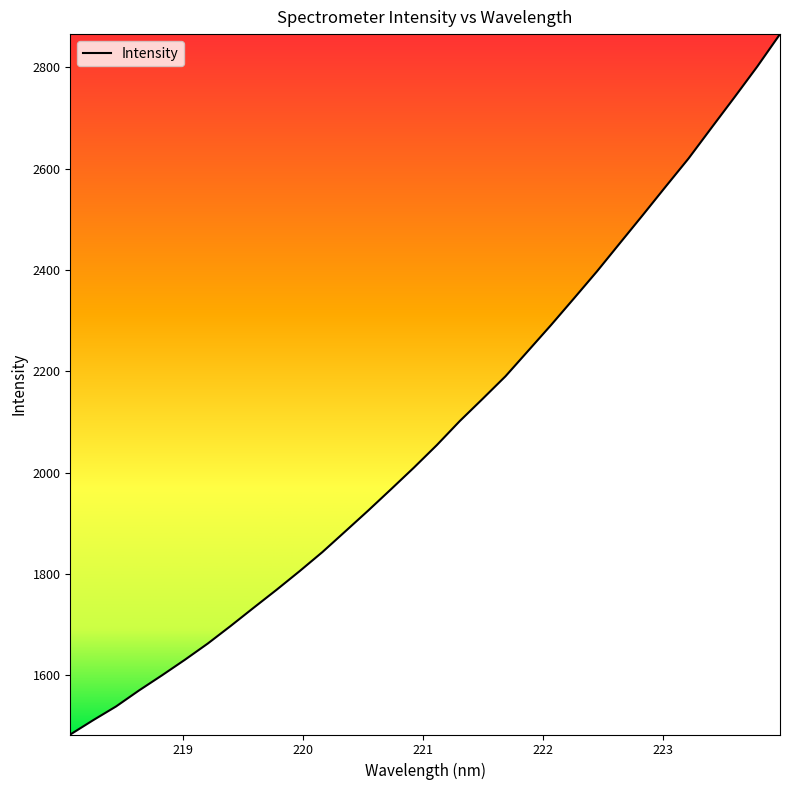

What is the minimum value shown in the chart?

1483.3